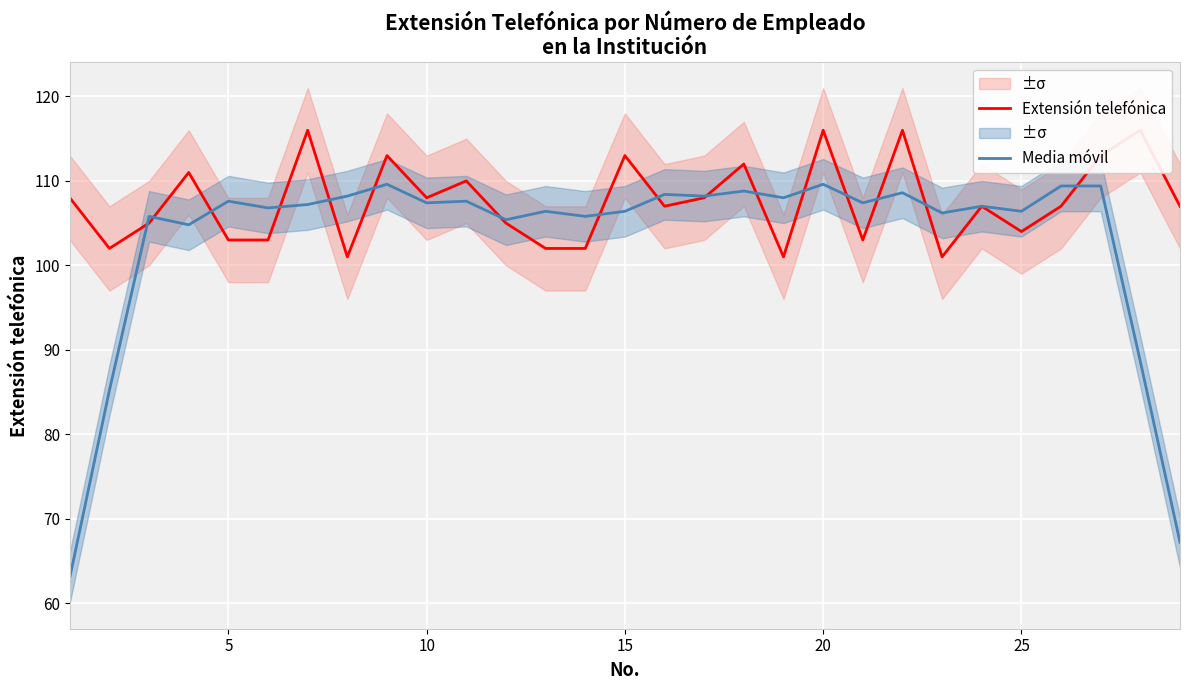

In Media móvil, how many points are higher than both neighbors (excluding endpoints)?

10